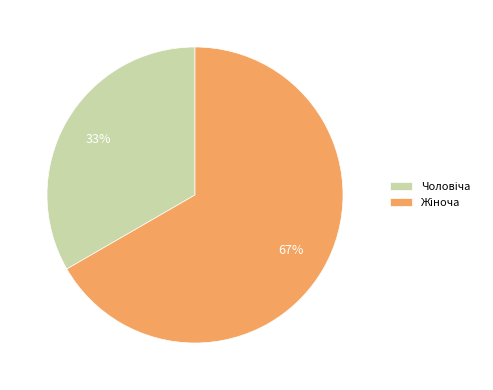

To the nearest percent, what is the average slice percentage?

50%